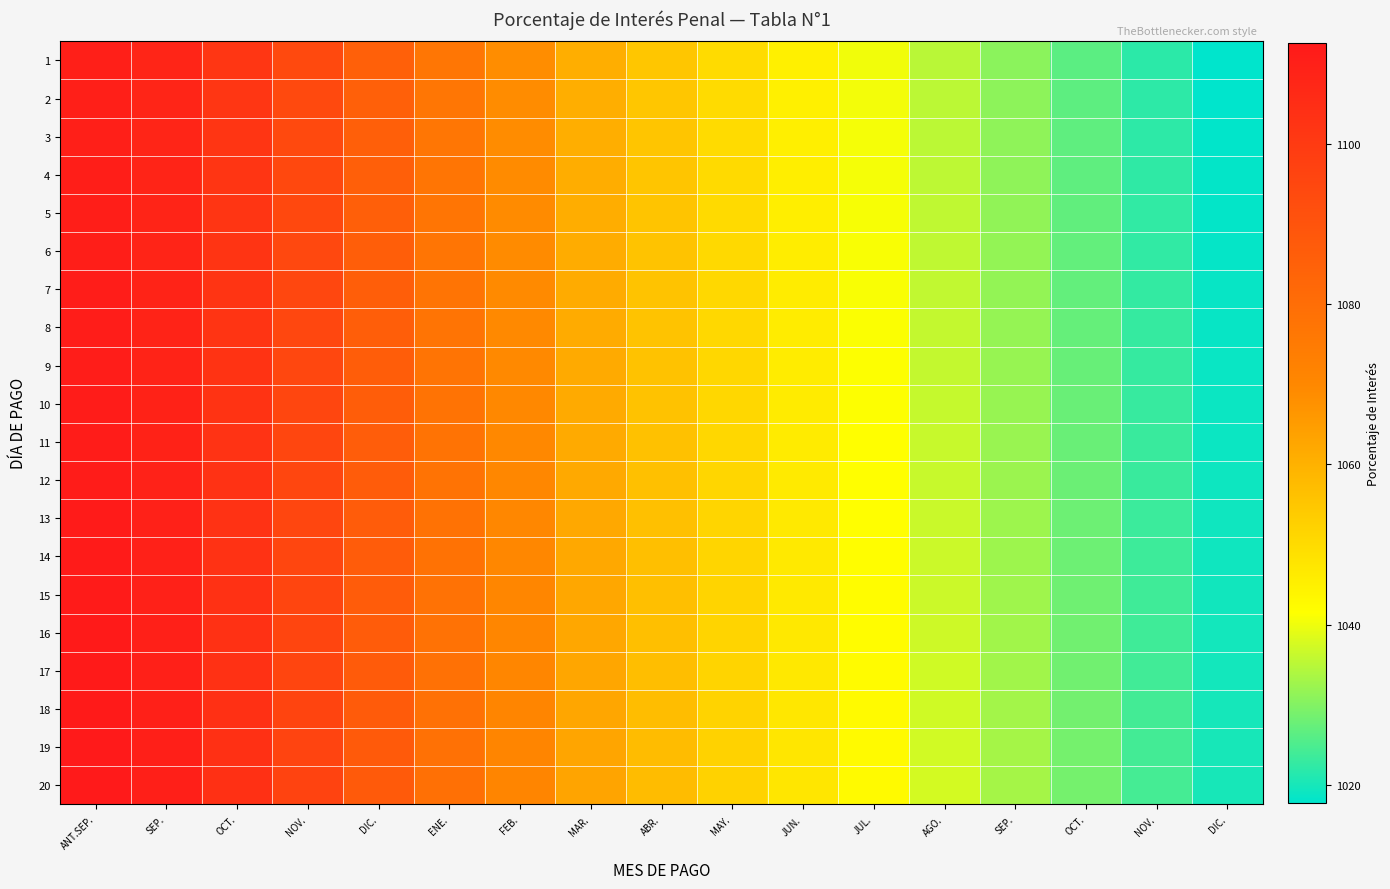

List the series in order of their peak value, lowest first.

1, 2, 3, 4, 5, 6, 7, 8, 9, 10, 11, 12, 13, 14, 15, 16, 17, 18, 19, 20